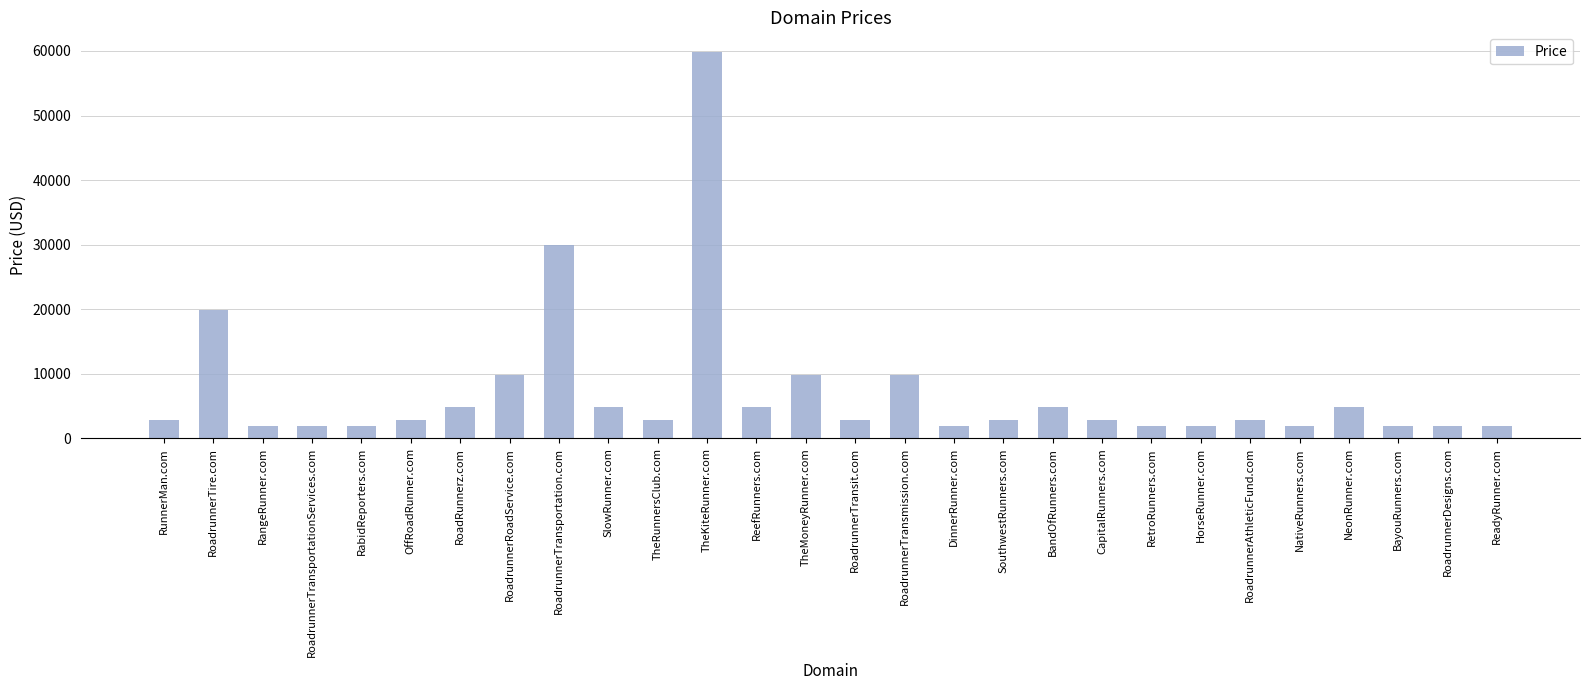

What position from the left is TheRunnersClub.com?

11